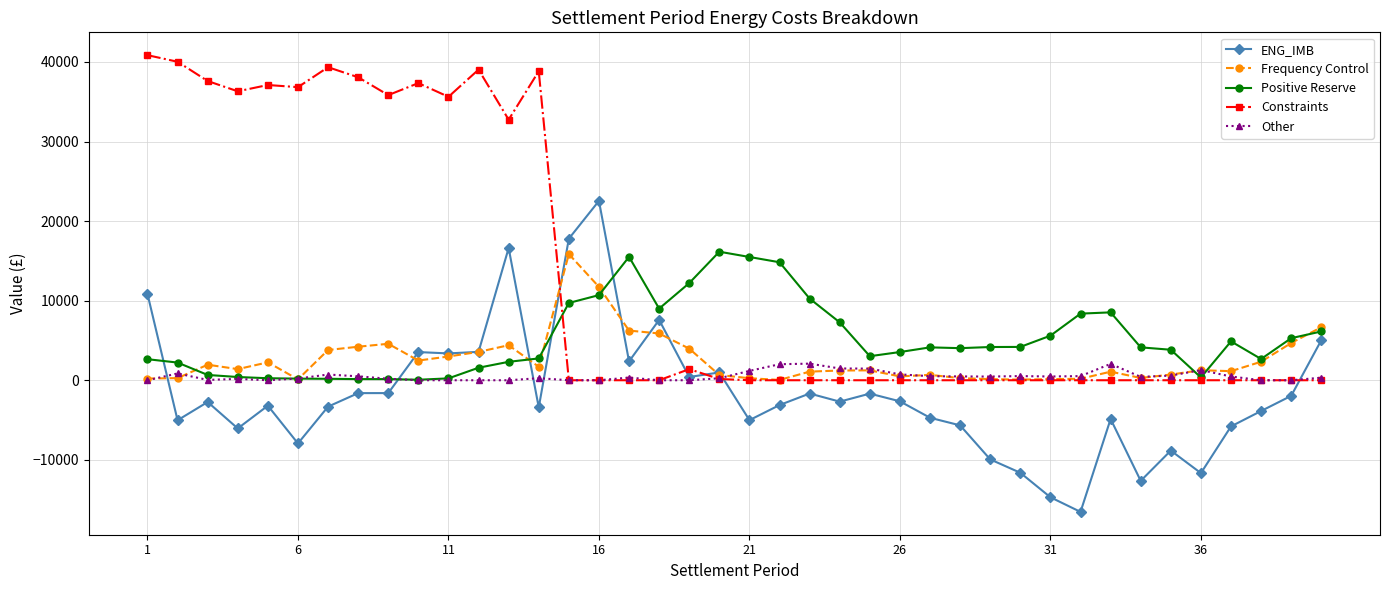

What are all the series names shown in the legend?

ENG_IMB, Frequency Control, Positive Reserve, Constraints, Other